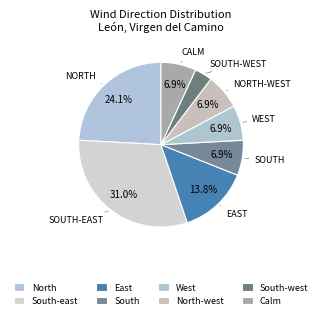

Which category has the smallest portion of the pie?

South-west